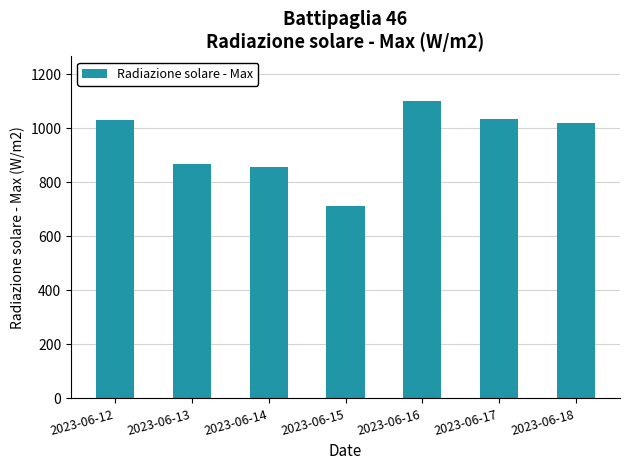

Where does the data first go above 1018?

2023-06-12